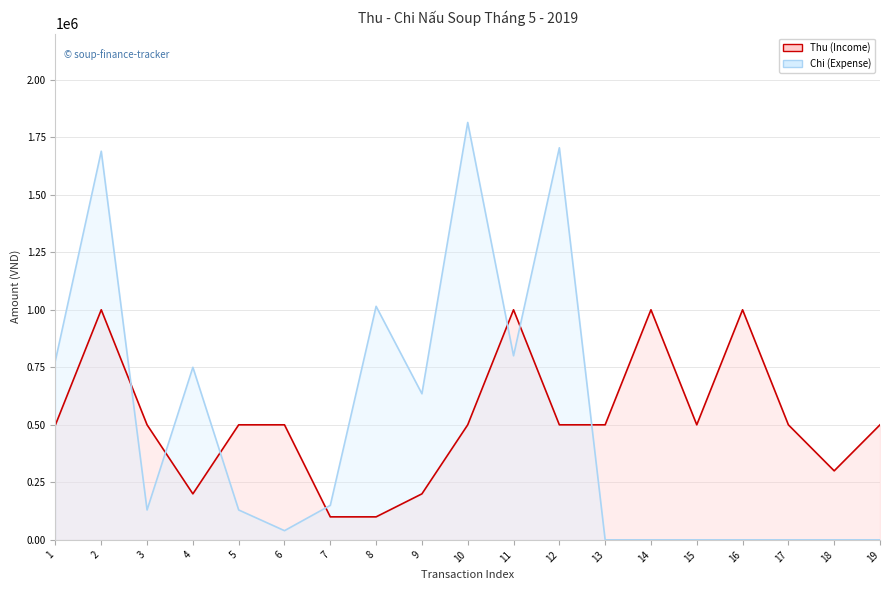

True or false: Thu (Income) and Chi (Expense) intersect in this chart.

True